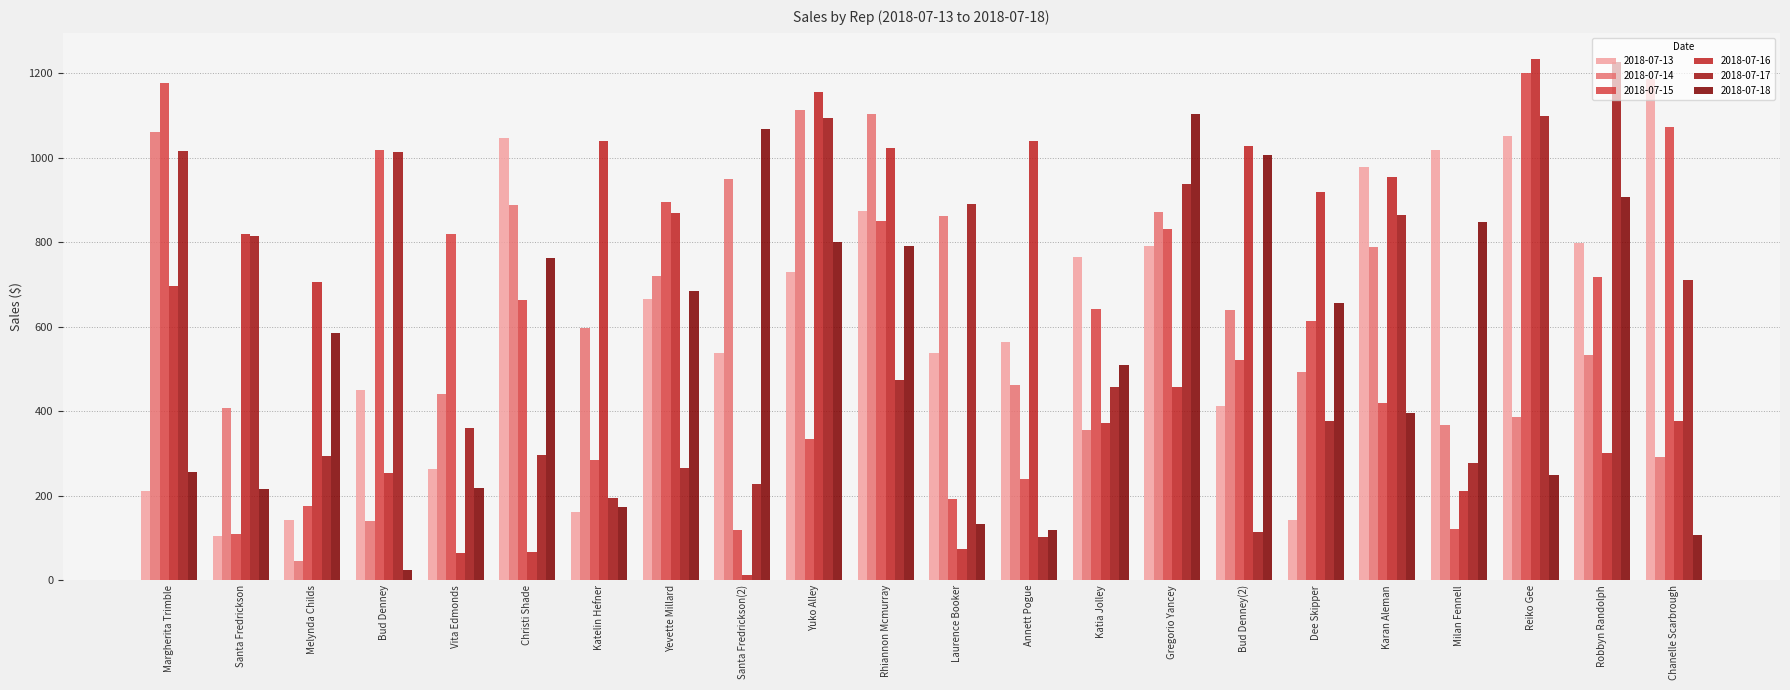

What is the label of the 1st bar from the right?

Chanelle Scarbrough